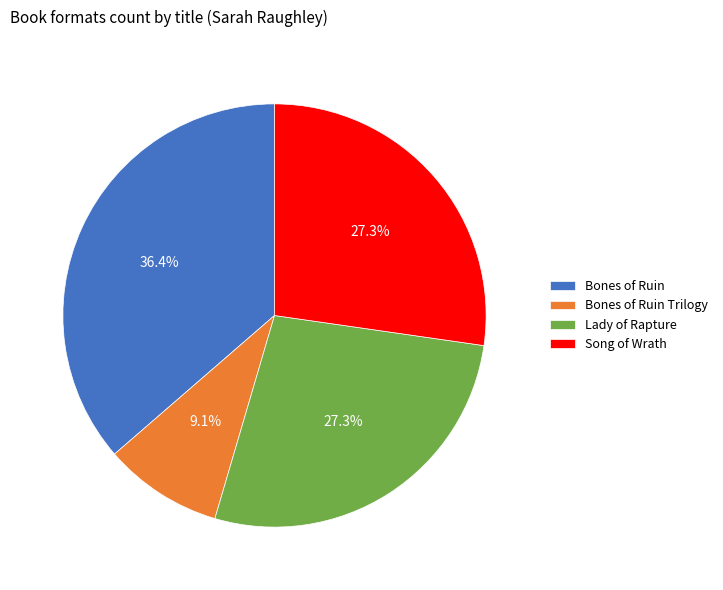

Which has a higher value, Bones of Ruin Trilogy or Song of Wrath?

Song of Wrath